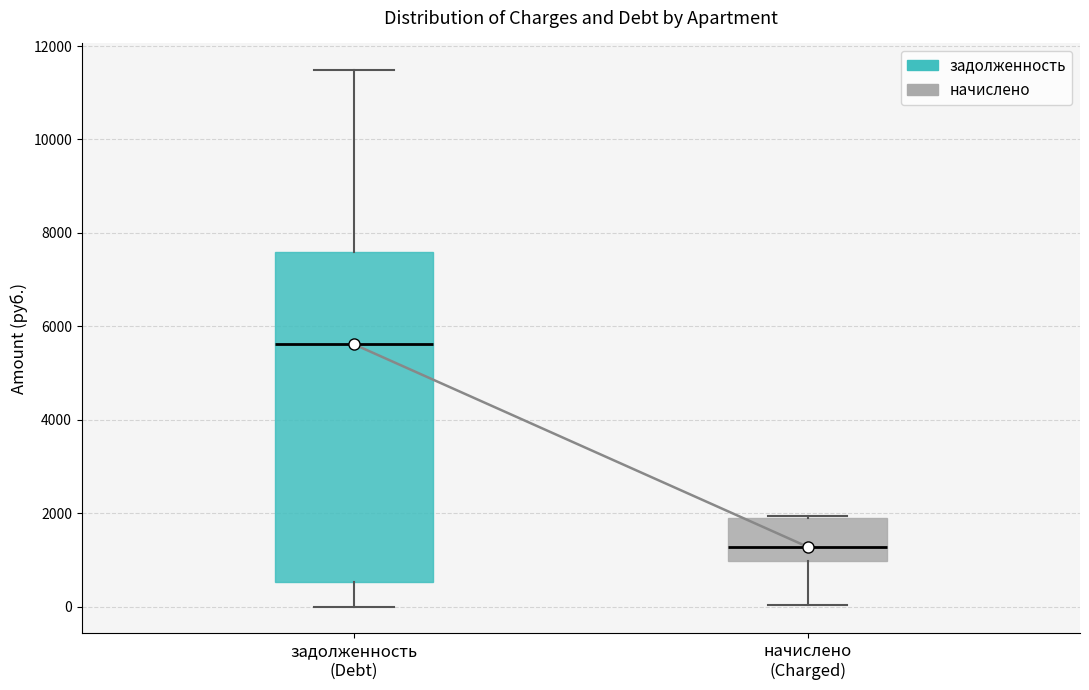

Reading left to right, transcribe this box plot: for each box, give where its median line is, the range the box spans, and where its two whiskers end, as read against the y-axis. The values are not printed on the chart, so give them approximately, as read against the axis.

задолженность (Debt): median 5600, box 600 to 7600, whiskers 0 to 11400
начислено (Charged): median 1200, box 1000 to 1800, whiskers 0 to 2000